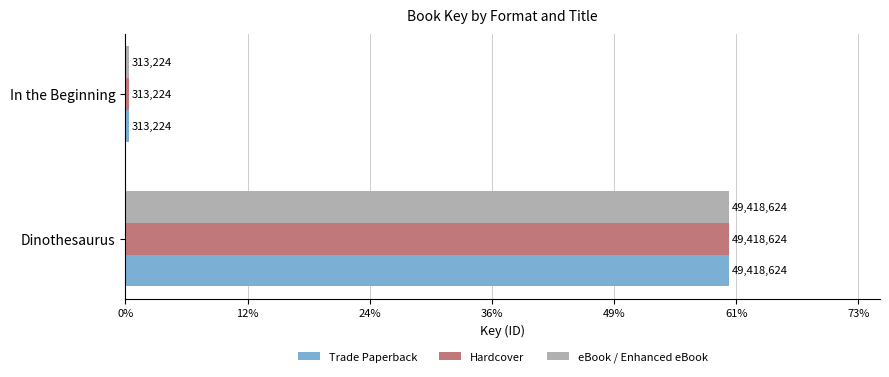

What are all the series names shown in the legend?

Trade Paperback, Hardcover, eBook / Enhanced eBook